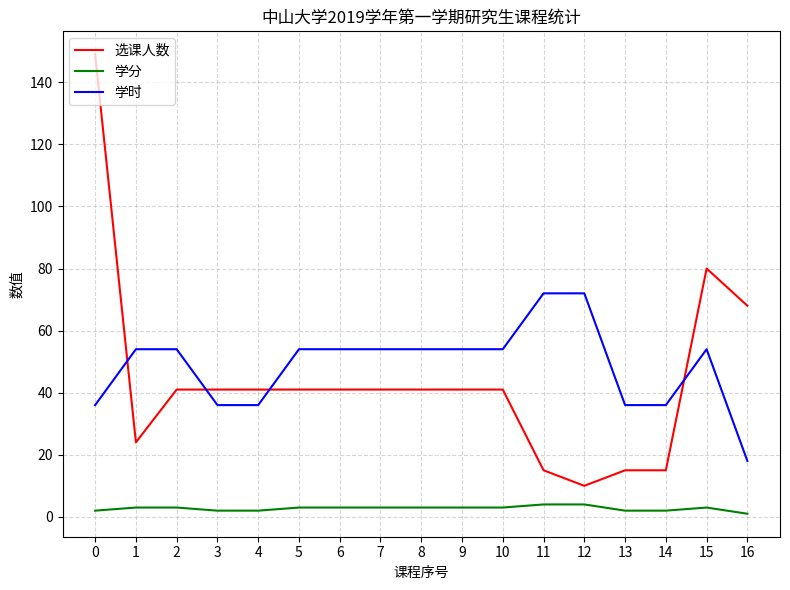

Is it true that 学时 equals 72 at 11?

True